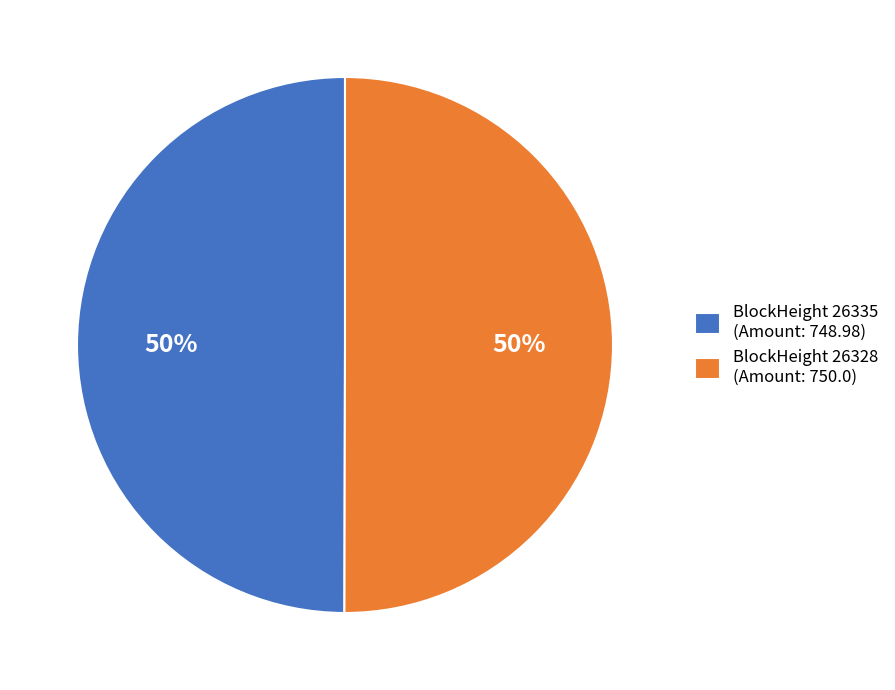

Do BlockHeight 26335 (Amount: 748.98) and BlockHeight 26328 (Amount: 750.0) together represent more than half of the pie?

Yes